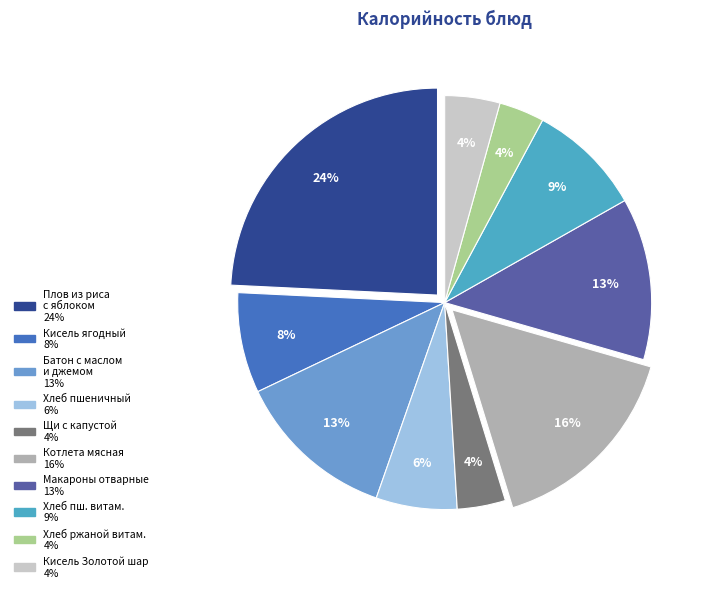

How many segments does this pie chart have?

10